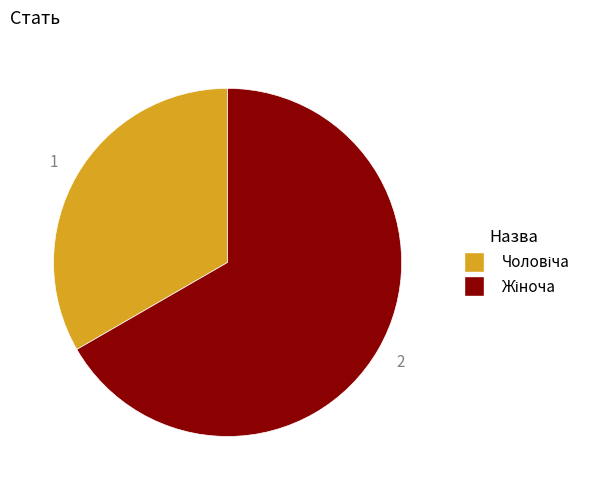

Is there a majority slice in this chart?

Yes